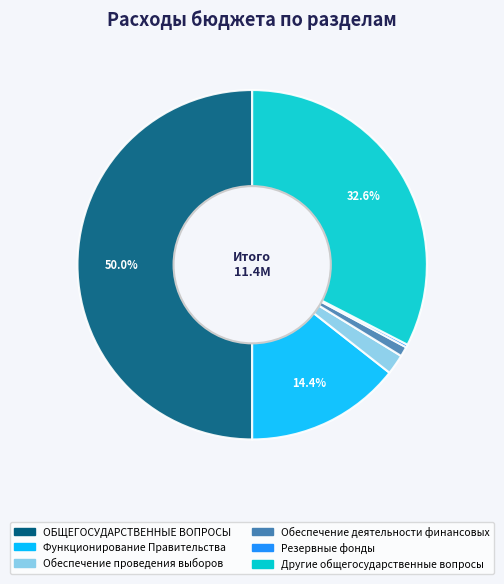

To the nearest percent, what percentage of the pie is Обеспечение проведения выборов?

2%